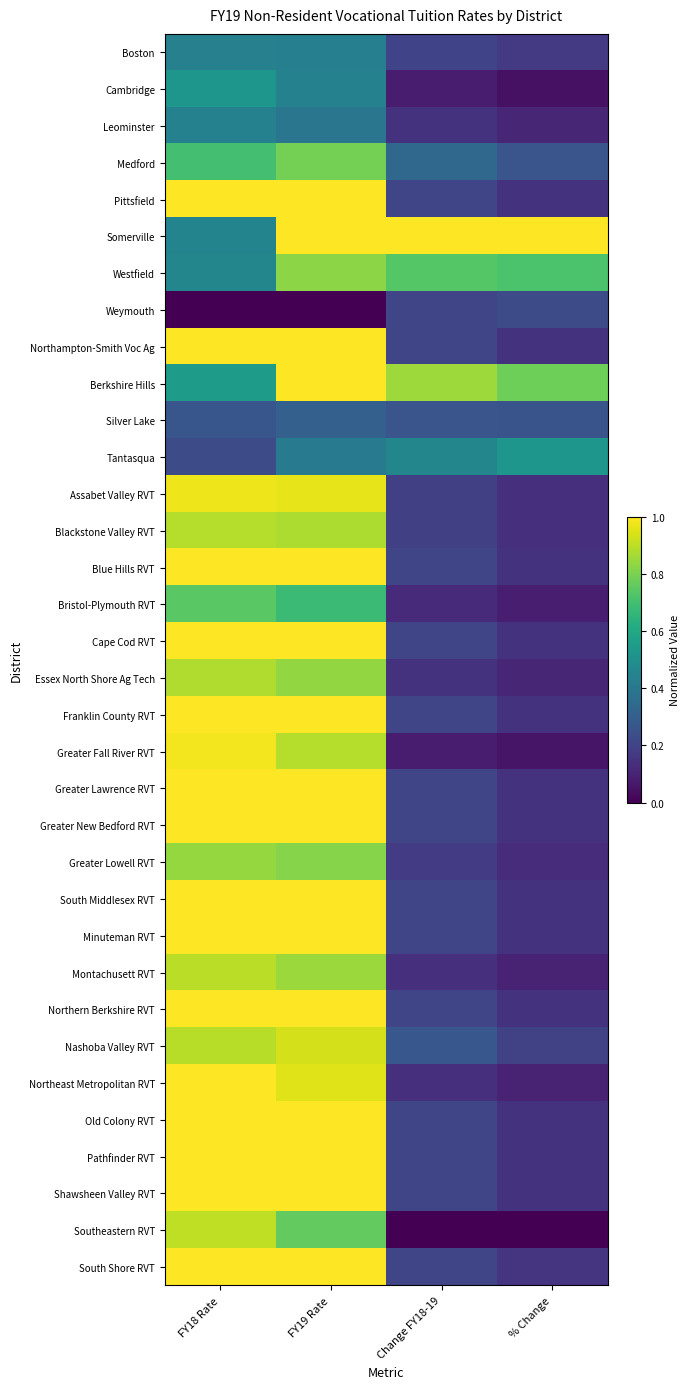

How many distinct data groups are displayed?

34